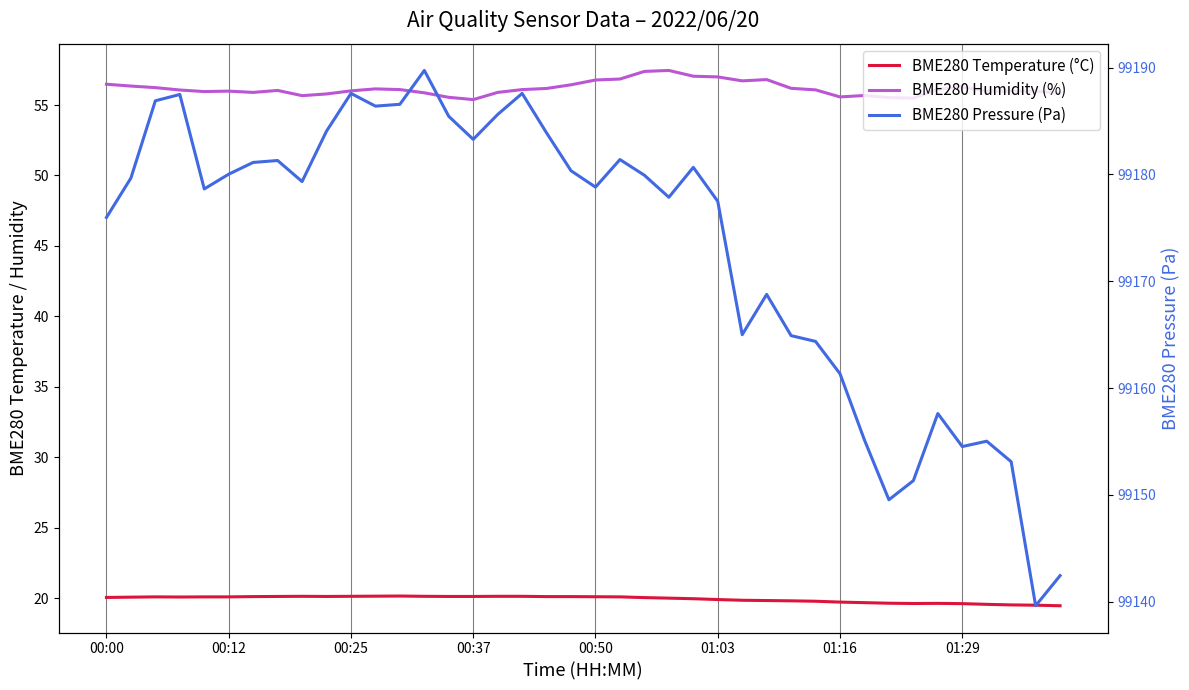

List the labels in order of BME280 Temperature (°C) value, largest first.

12, 11, 8, 10, 13, 16, 17, 01:29, 9, 14, 15, 01:16, 18, 19, 20, 00:25, 00:50, 01:03, 21, 00:37, 00:12, 00:00, 22, 23, 24, 25, 26, 27, 28, 29, 30, 31, 32, 34, 33, 35, 36, 37, 38, 39